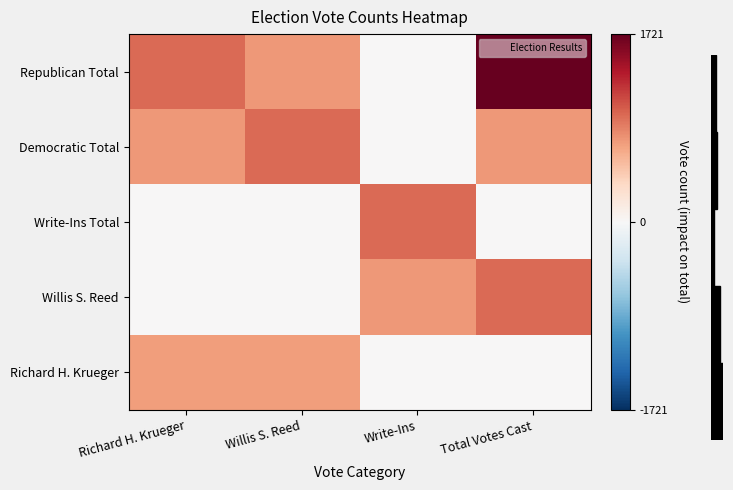

Reading right to left, transcribe all the data shown in this chart.

Republican Total: Total Votes Cast=1721	Write-Ins=0	Willis S. Reed=752	Richard H. Krueger=969
Democratic Total: Total Votes Cast=752	Write-Ins=1	Willis S. Reed=969	Richard H. Krueger=752
Write-Ins Total: Total Votes Cast=0	Write-Ins=969	Willis S. Reed=1	Richard H. Krueger=0
Willis S. Reed: Total Votes Cast=969	Write-Ins=752	Willis S. Reed=0	Richard H. Krueger=1
Richard H. Krueger: Total Votes Cast=1	Write-Ins=0	Willis S. Reed=721	Richard H. Krueger=721